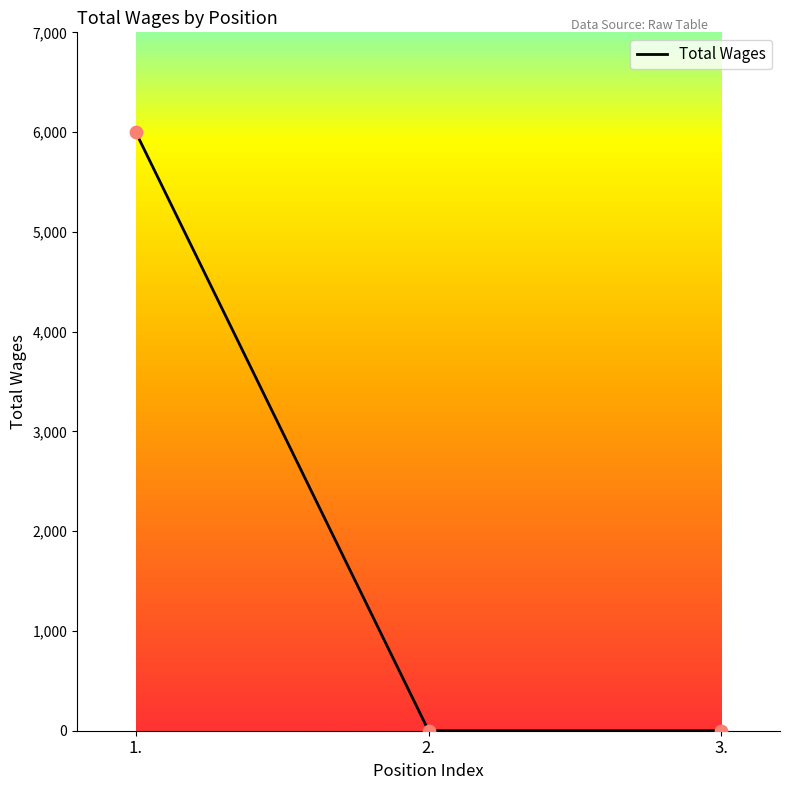

Which has a higher value, 1. or 2.?

1.